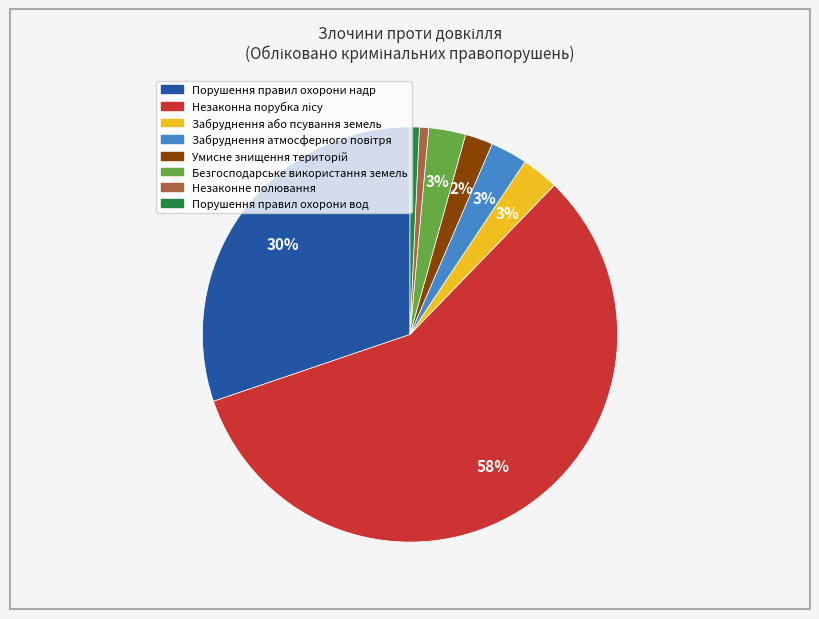

Is there a majority slice in this chart?

Yes